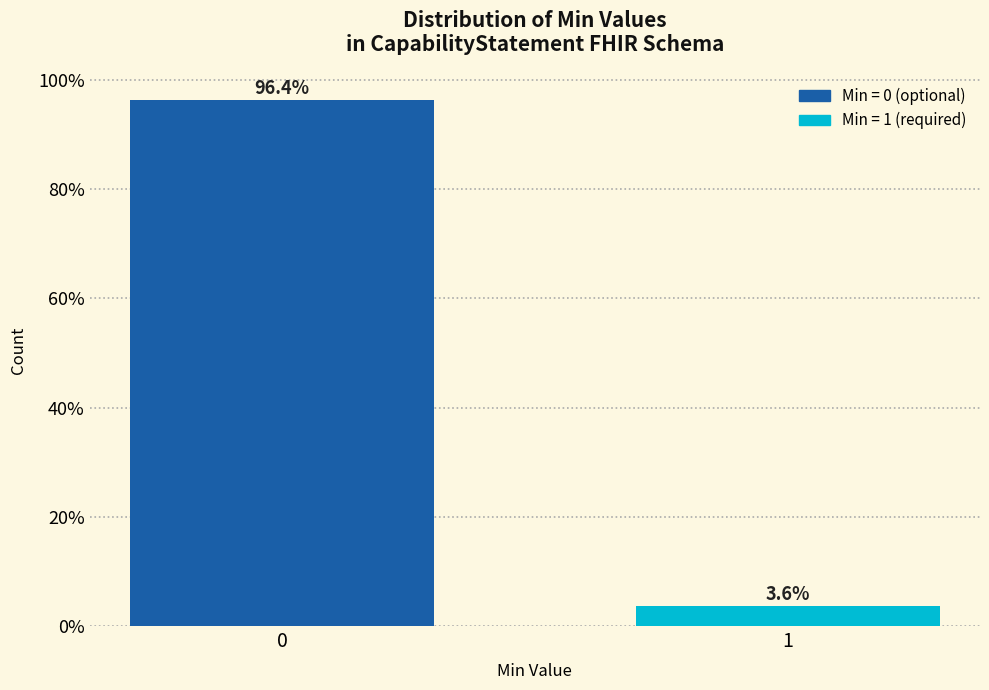

Reading left to right, what are all the values shown in this chart?

96.4	3.6